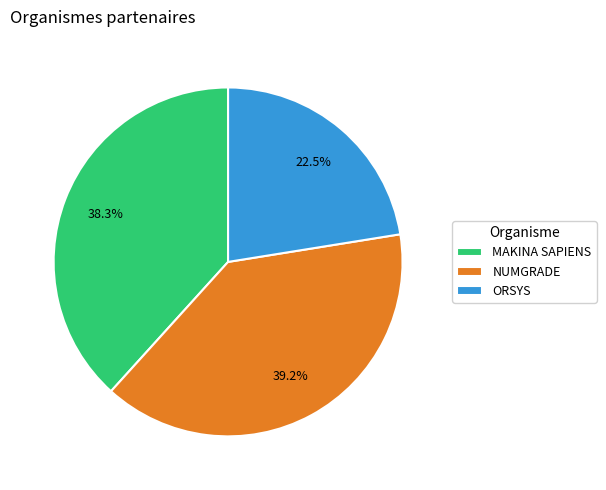

Count the number of slices in the pie.

3